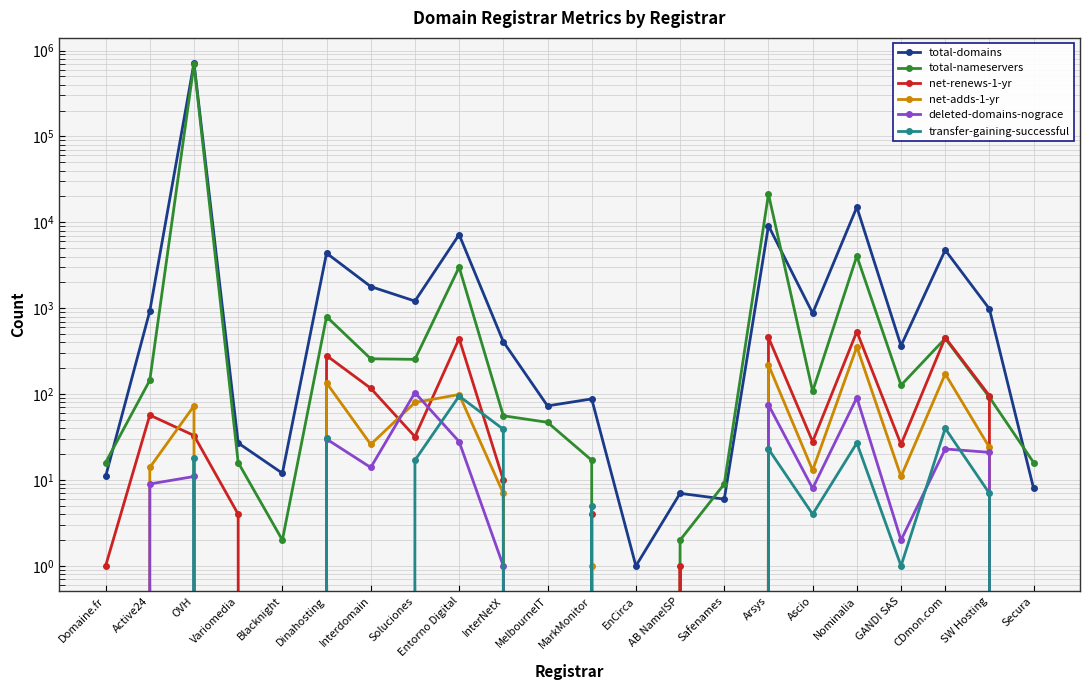

Is it true that deleted-domains-nograce equals 9 at Active24?

True